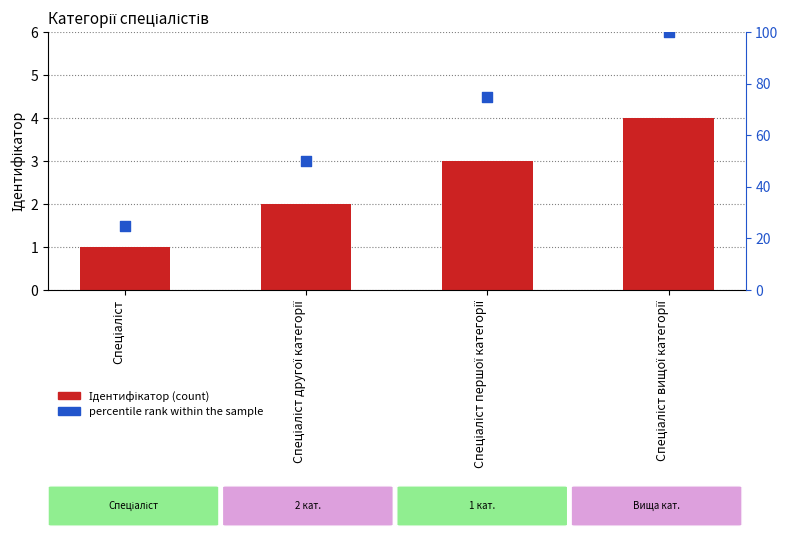

At how many categories does at least one series exceed 60?

2